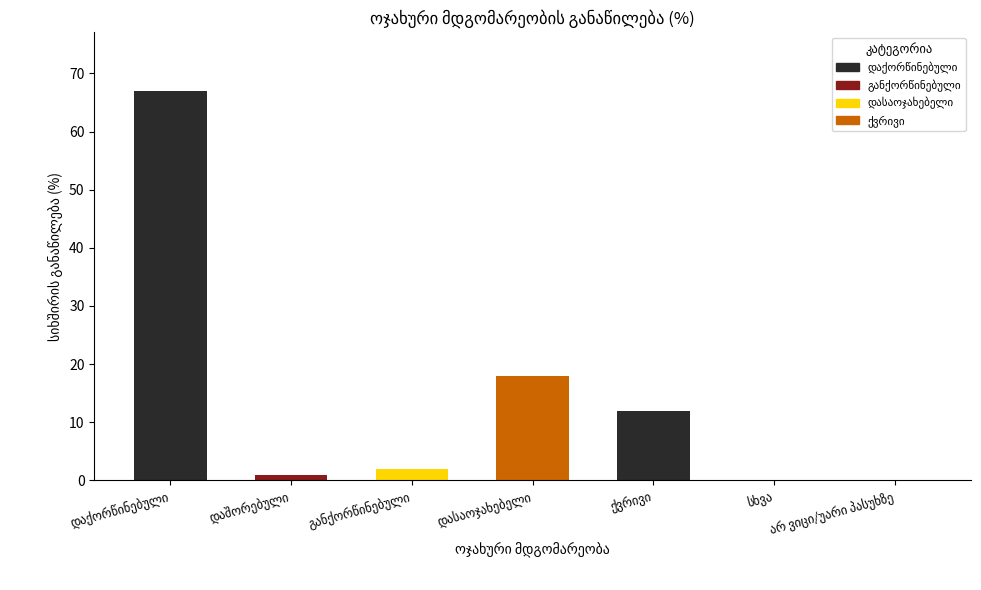

What is the sum of all values?

100